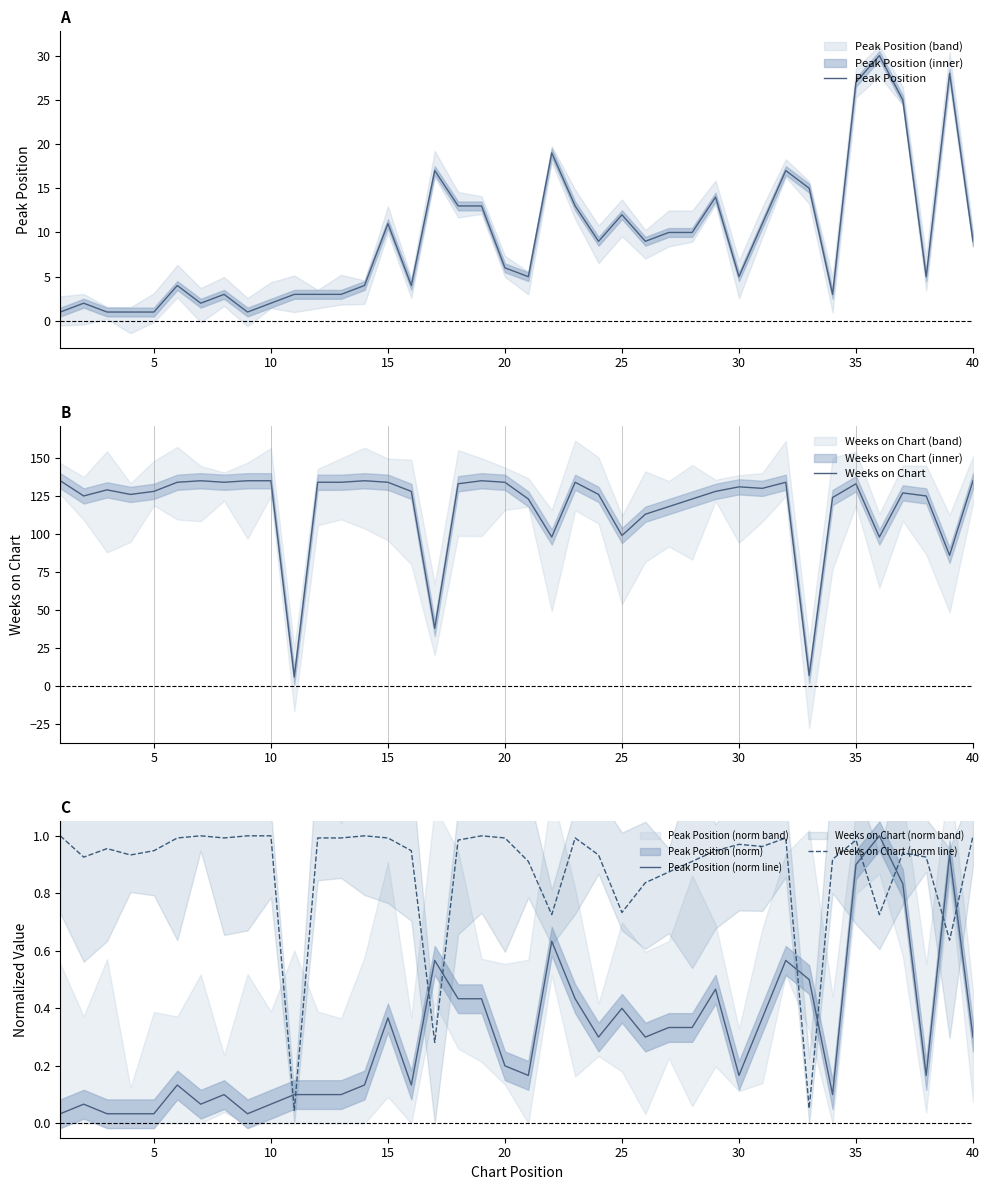

How many times do Peak Position (norm line) and Weeks on Chart (norm line) cross each other?

10